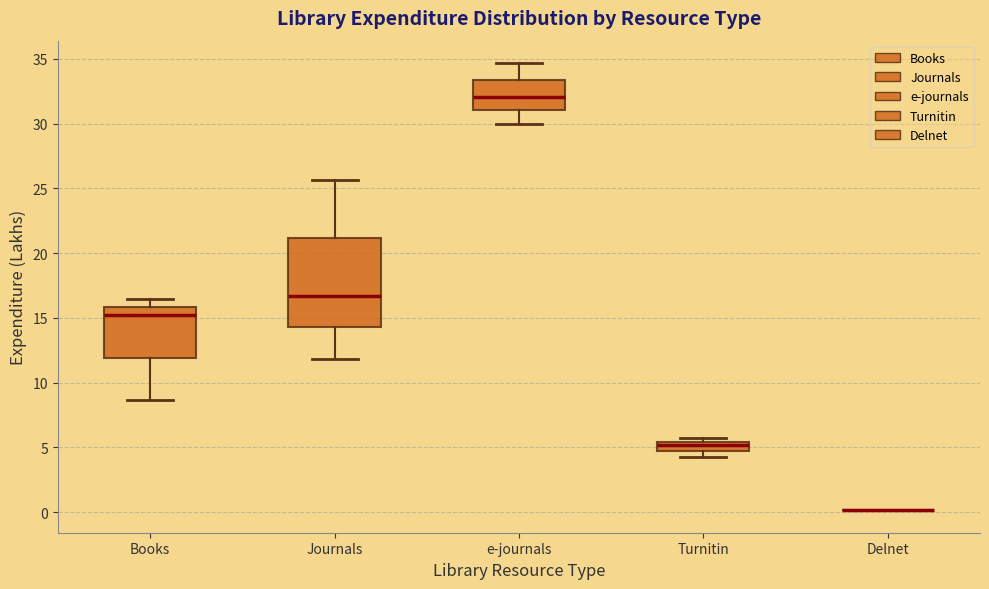

Which box is the tallest, from its lower edge to its upper edge?

Journals